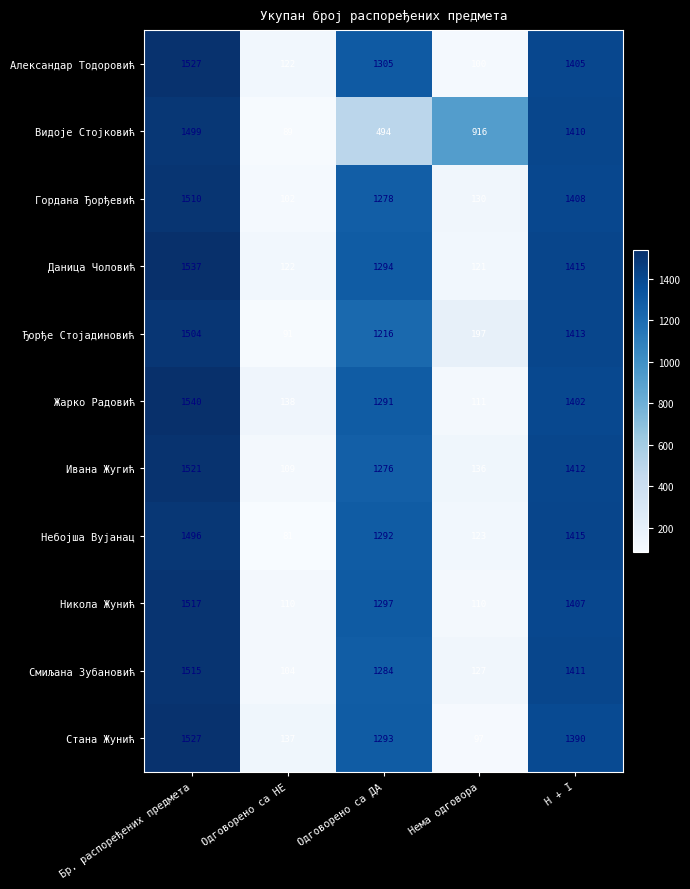

Where is Небојша Вујанац nearest to the value 788?

Одговорено са ДА